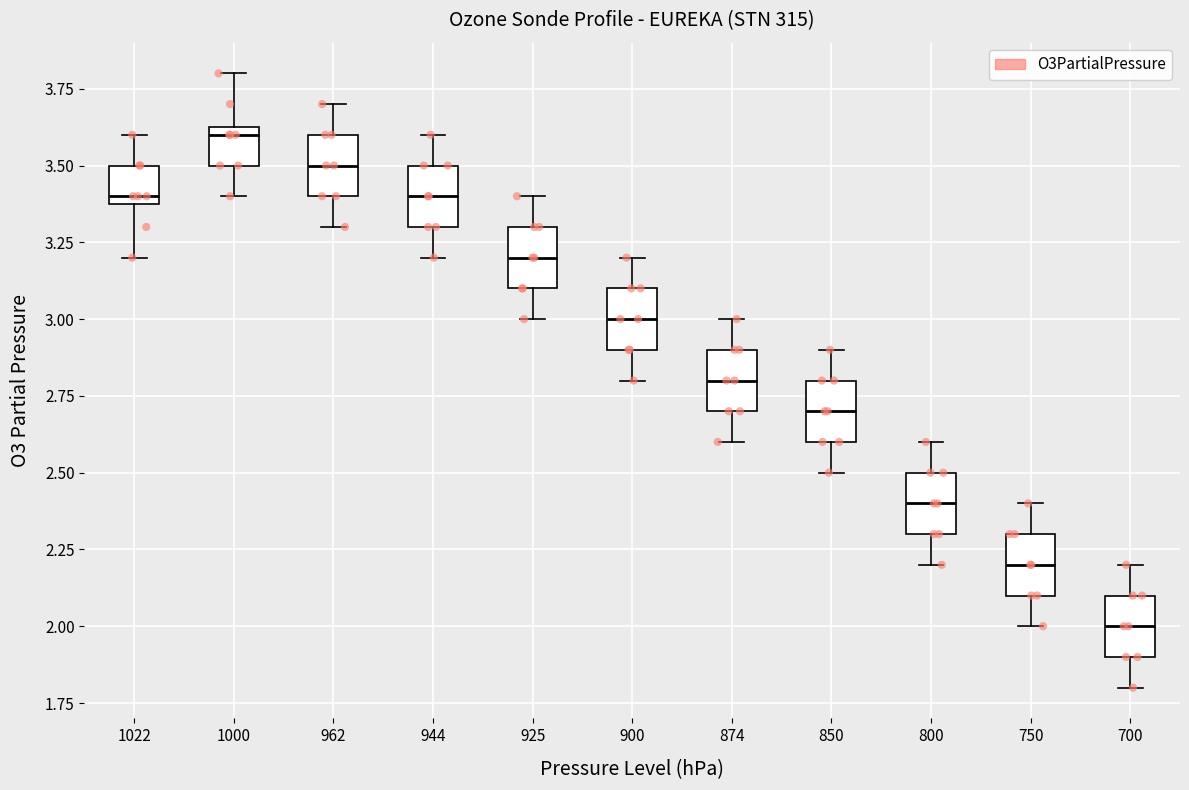

Reading left to right, transcribe this box plot: for each box, give where its median line is, the range the box spans, and where its two whiskers end, as read against the y-axis. The values are not printed on the chart, so give them approximately, as read against the axis.

1022: median 3.40 (just above the box's lower edge), box 3.40 to 3.50, whiskers 3.20 to 3.60
1000: median 3.60, box 3.50 to 3.65, whiskers 3.40 to 3.80
962: median 3.50, box 3.40 to 3.60, whiskers 3.30 to 3.70
944: median 3.40, box 3.30 to 3.50, whiskers 3.20 to 3.60
925: median 3.20, box 3.10 to 3.30, whiskers 3.00 to 3.40
900: median 3.00, box 2.90 to 3.10, whiskers 2.80 to 3.20
874: median 2.80, box 2.70 to 2.90, whiskers 2.60 to 3.00
850: median 2.70, box 2.60 to 2.80, whiskers 2.50 to 2.90
800: median 2.40, box 2.30 to 2.50, whiskers 2.20 to 2.60
750: median 2.20, box 2.10 to 2.30, whiskers 2.00 to 2.40
700: median 2.00, box 1.90 to 2.10, whiskers 1.80 to 2.20